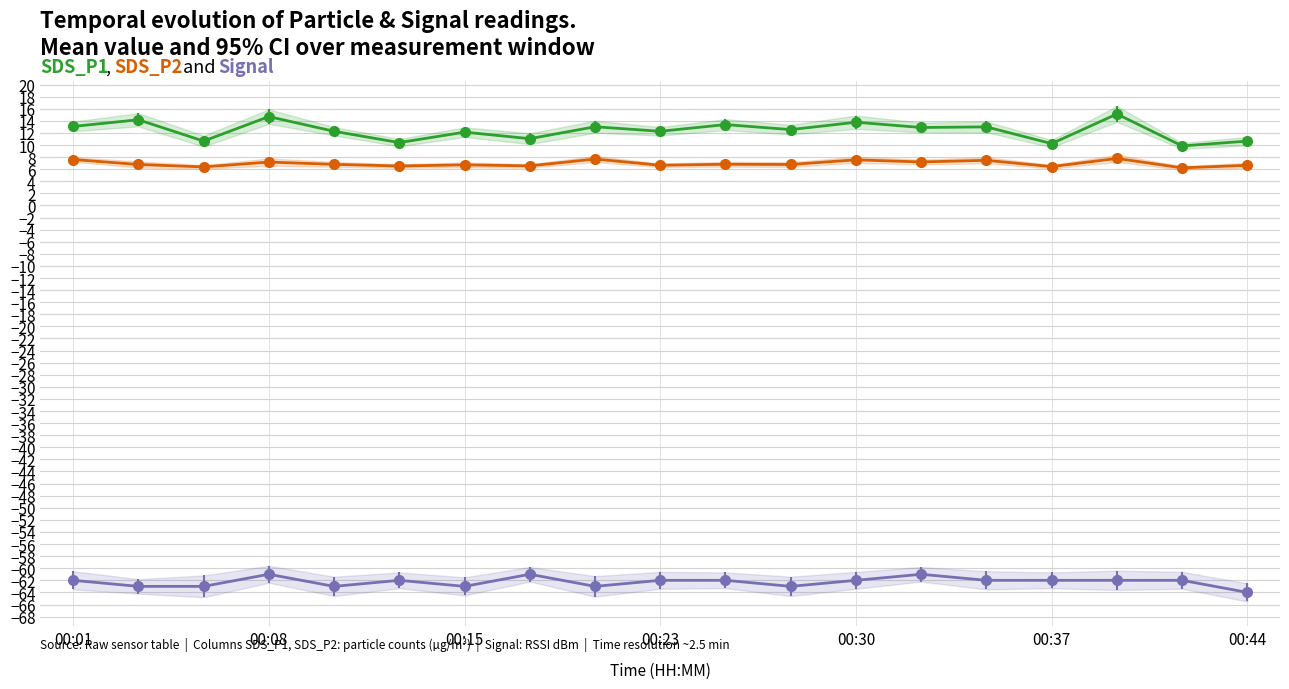

True or false: SDS_P1 and SDS_P2 intersect in this chart.

False